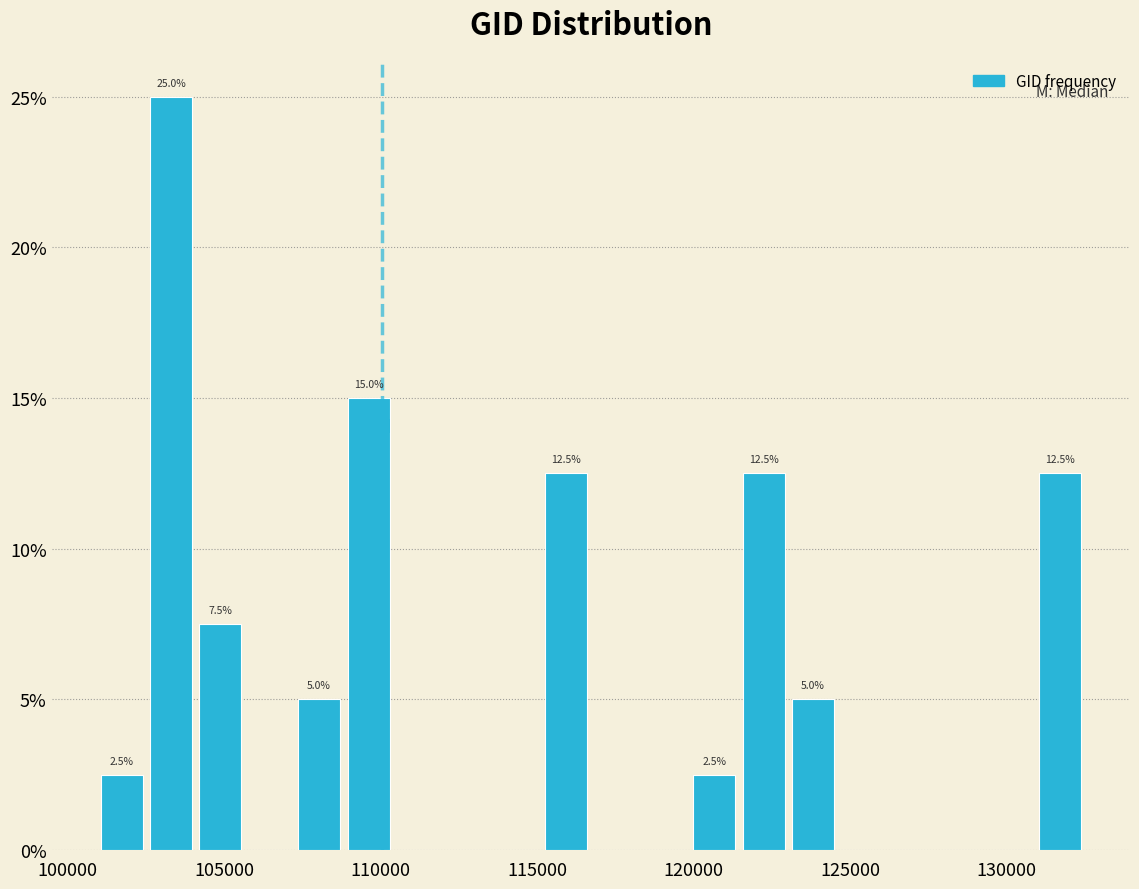

Read against the x-axis, roughly where is the centre of the tallest bar?

103500